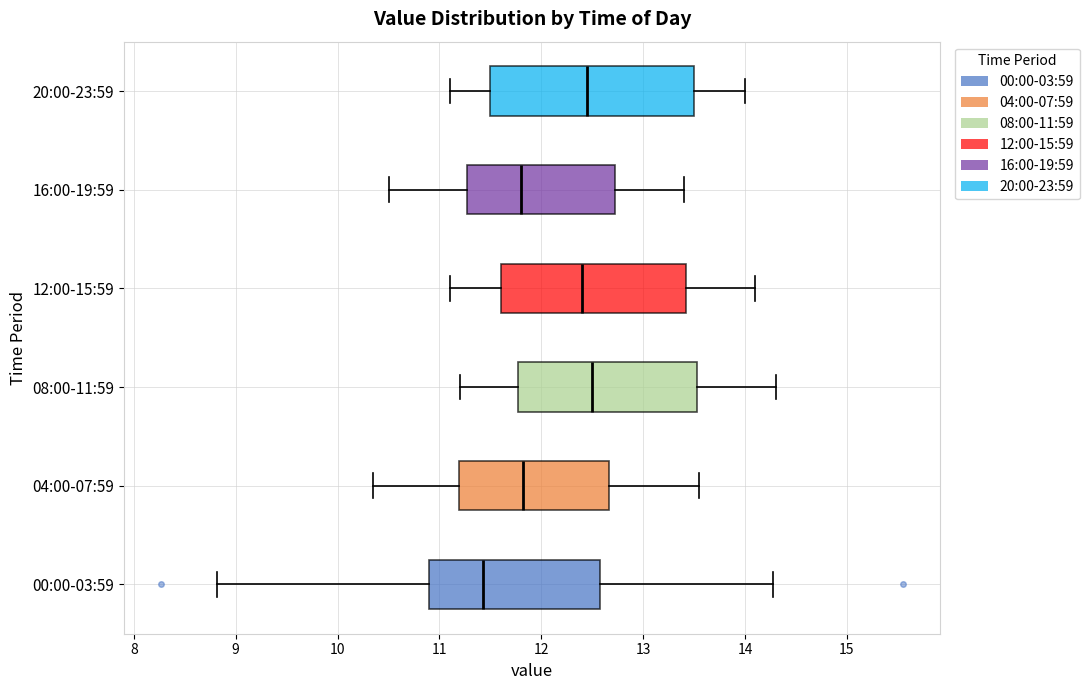

Where does the right whisker of the box for 12:00-15:59 end on the x-axis? The values are not printed on the chart, so give them approximately, as read against the axis.

14.1